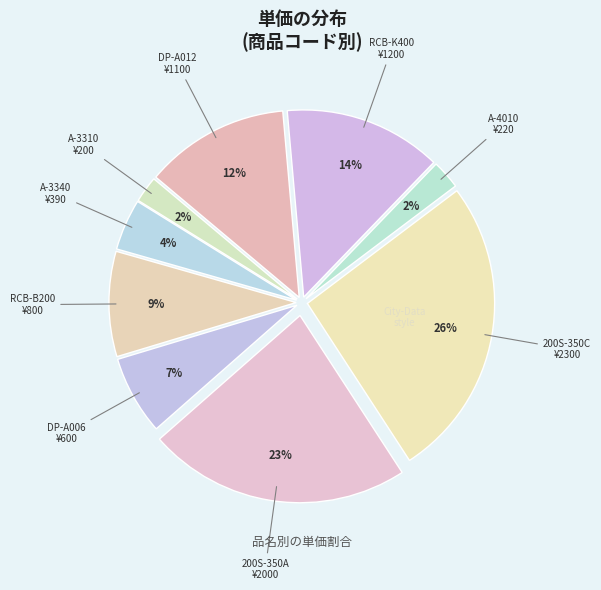

Which has a higher value, 200S-350C or A-3340?

200S-350C